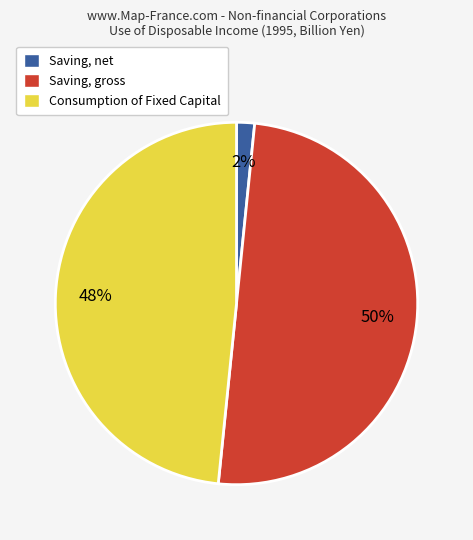

Which category has the biggest portion of the pie?

Saving, gross